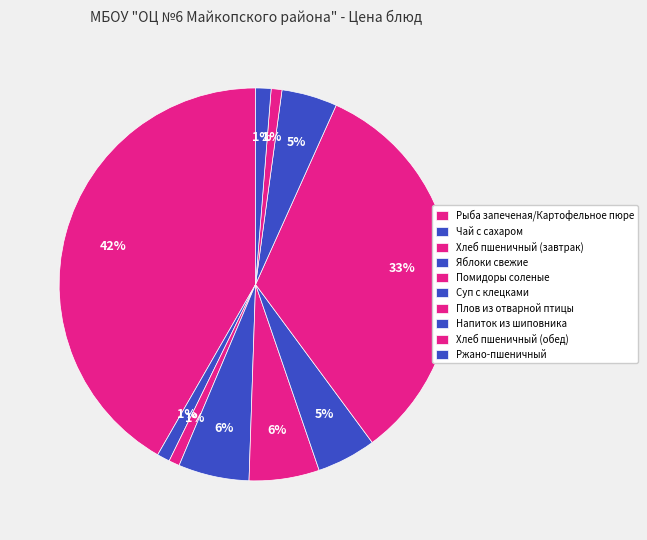

Rank the categories by value from lowest to highest.

Хлеб пшеничный (завтрак), Хлеб пшеничный (обед), Чай с сахаром, Ржано-пшеничный, Напиток из шиповника, Суп с клецками, Помидоры соленые, Яблоки свежие, Плов из отварной птицы, Рыба запеченая/Картофельное пюре